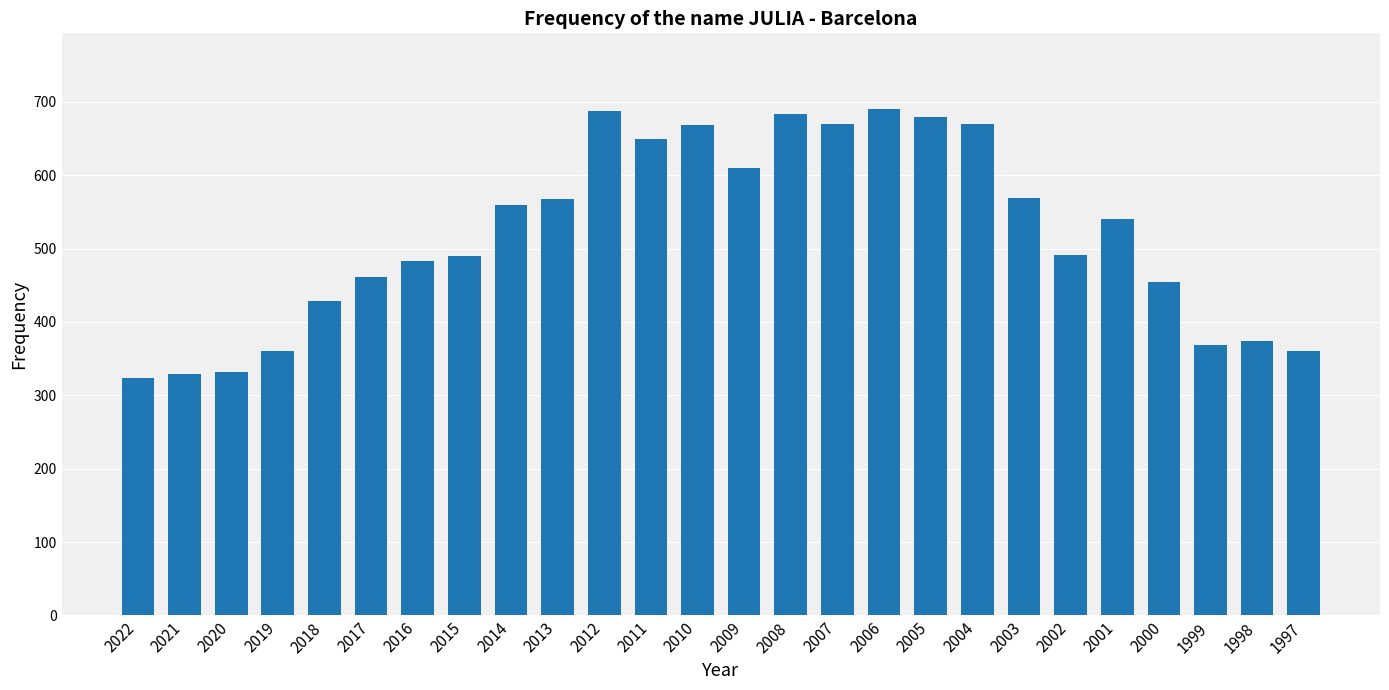

The chart shows a value of 374 at 1998. True or false?

True